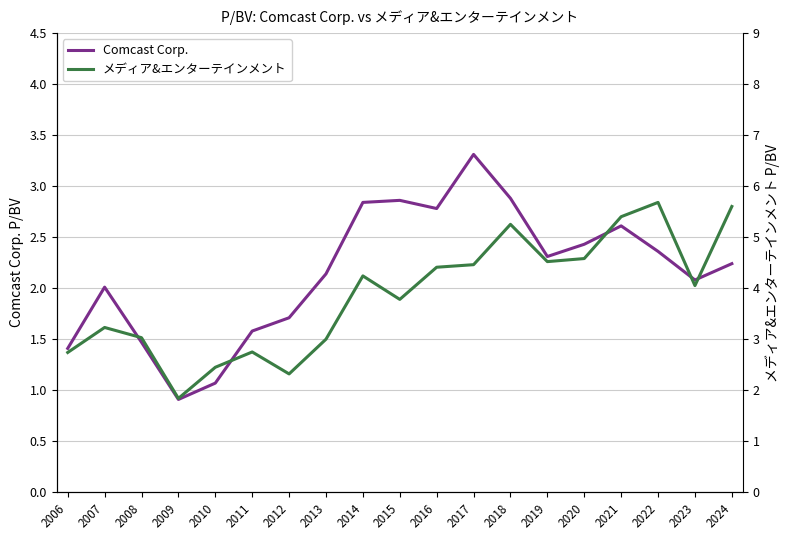

How many values in the Comcast Corp. series are below 2?

6